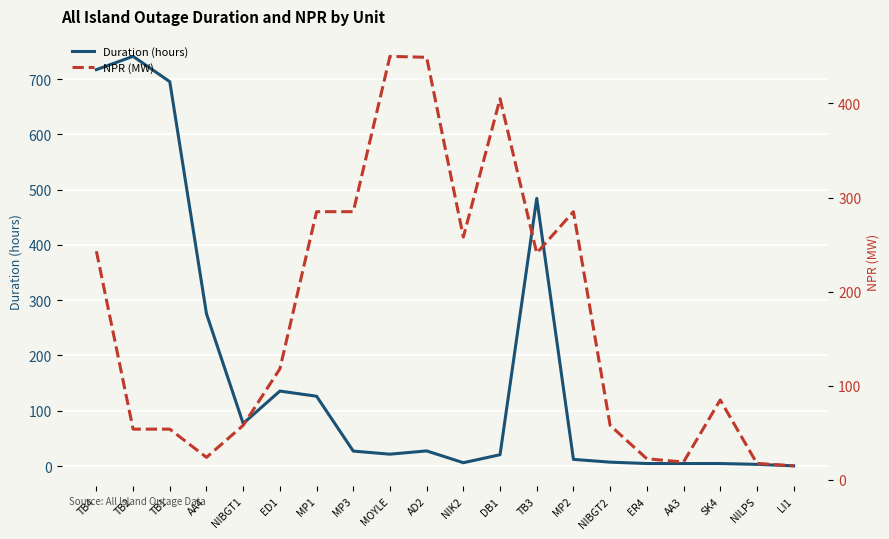

What is the total value across all series at SK4?

89.5